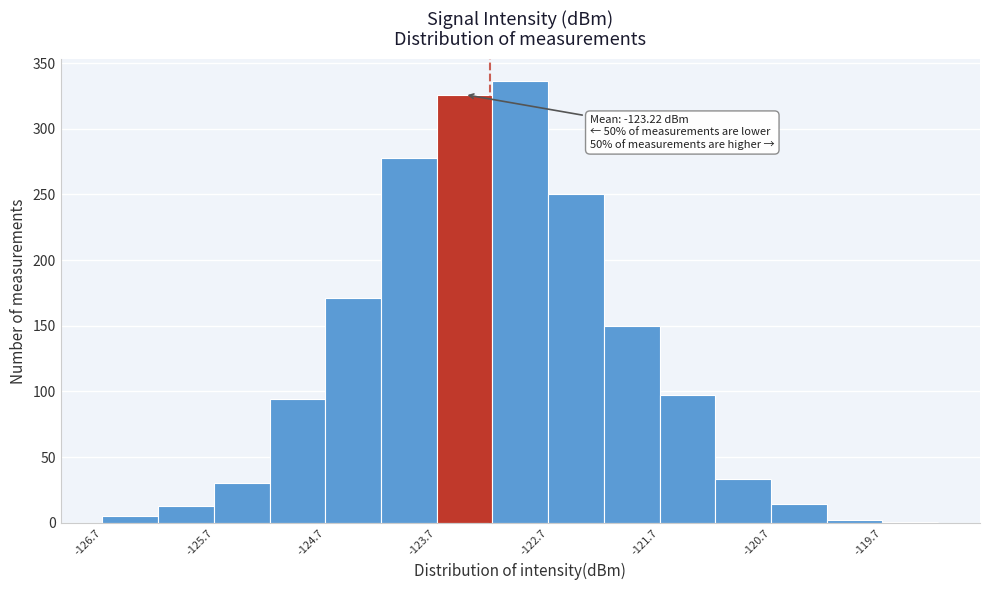

Which range on the x-axis has the tallest bar?

-123.2 to -122.7